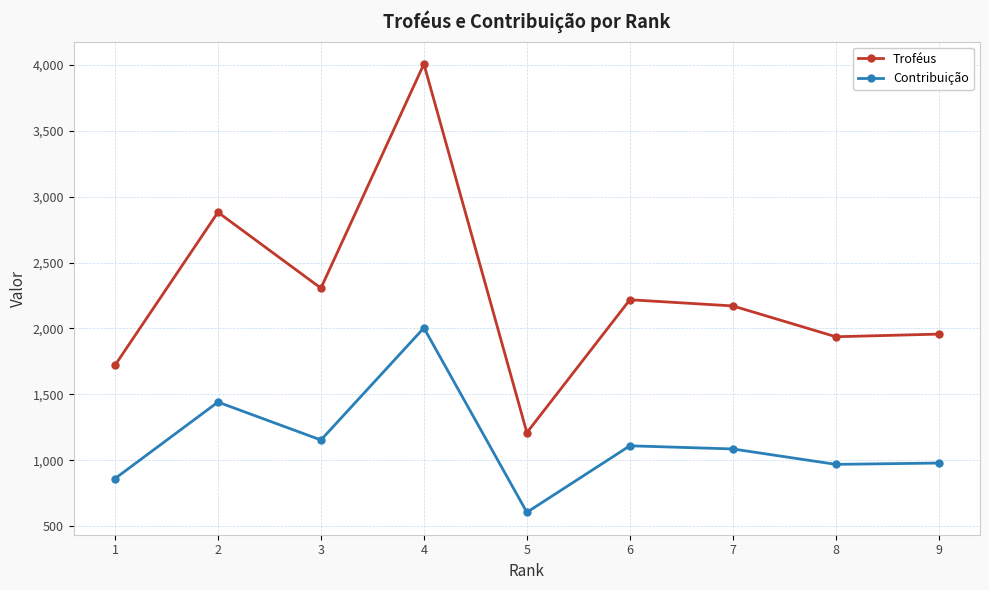

Does the chart have visible grid lines?

Yes